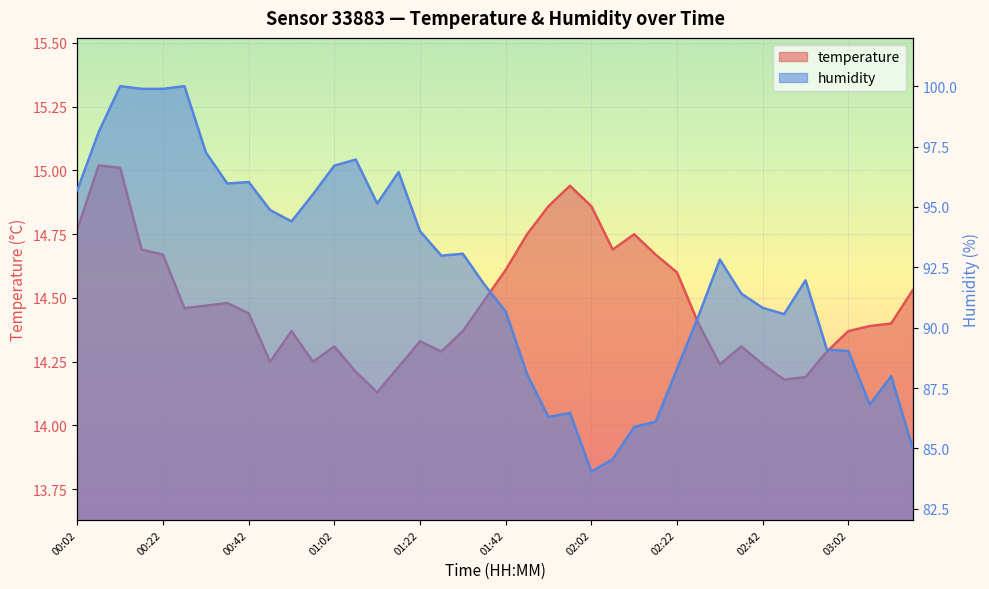

What is the value of the humidity point at the 13th from the left?

96.7